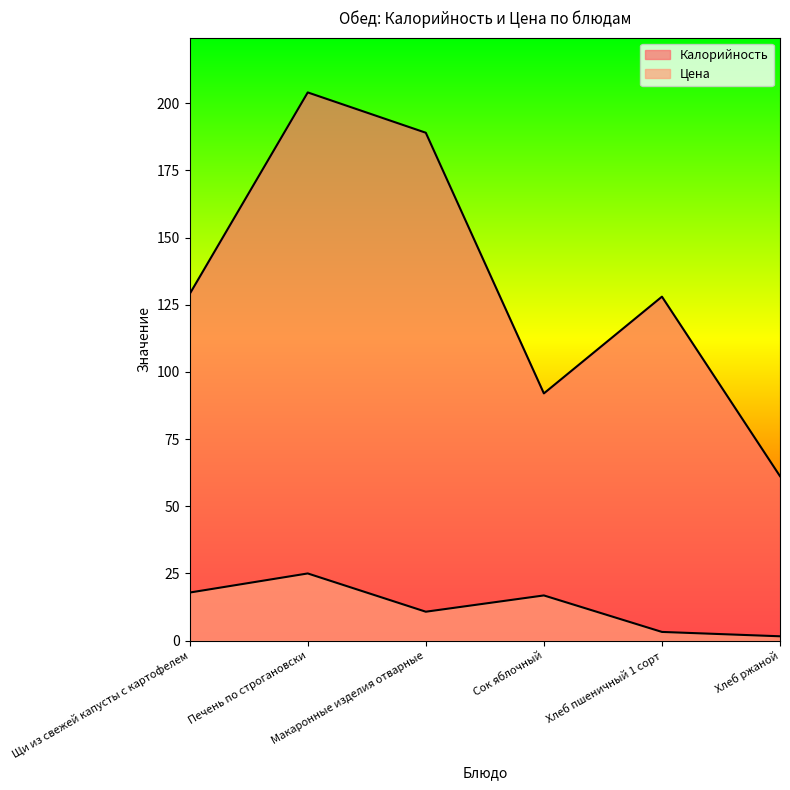

True or false: Калорийность and Цена cross at least once.

False